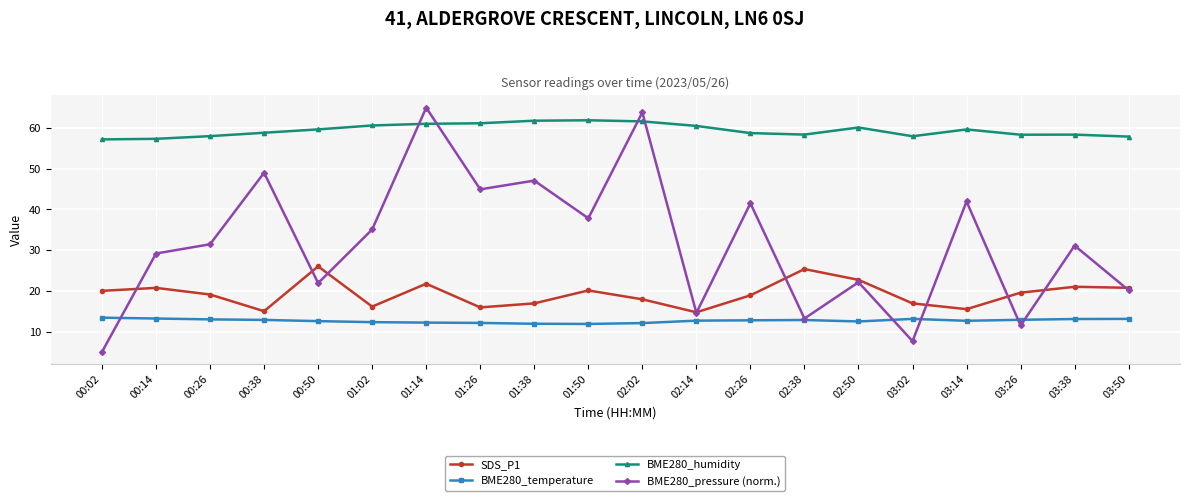

What is the maximum value for BME280_temperature?

13.4